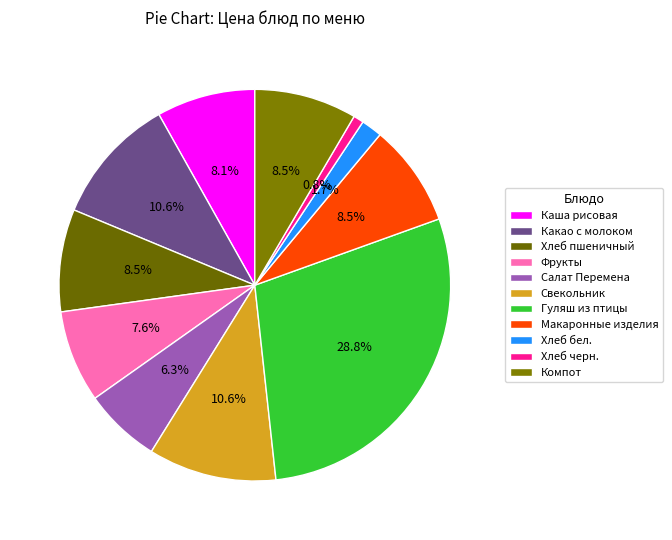

Which category has the smallest portion of the pie?

Хлеб черн.